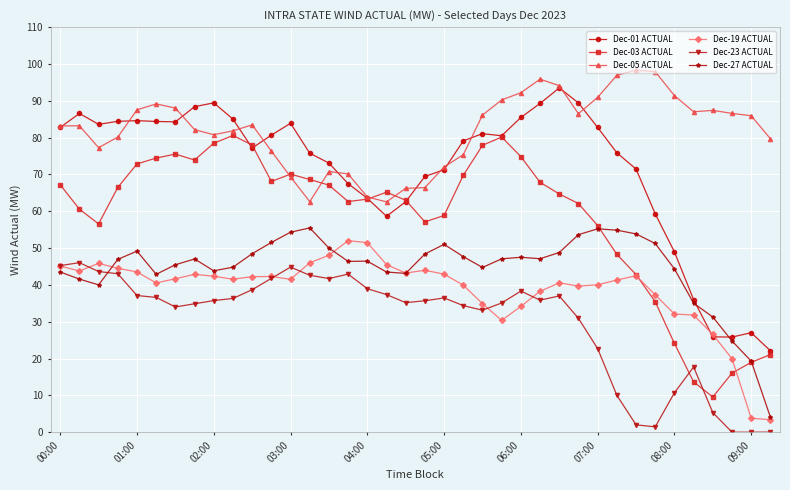

Which series has the largest total across all categories?

Dec-05 ACTUAL